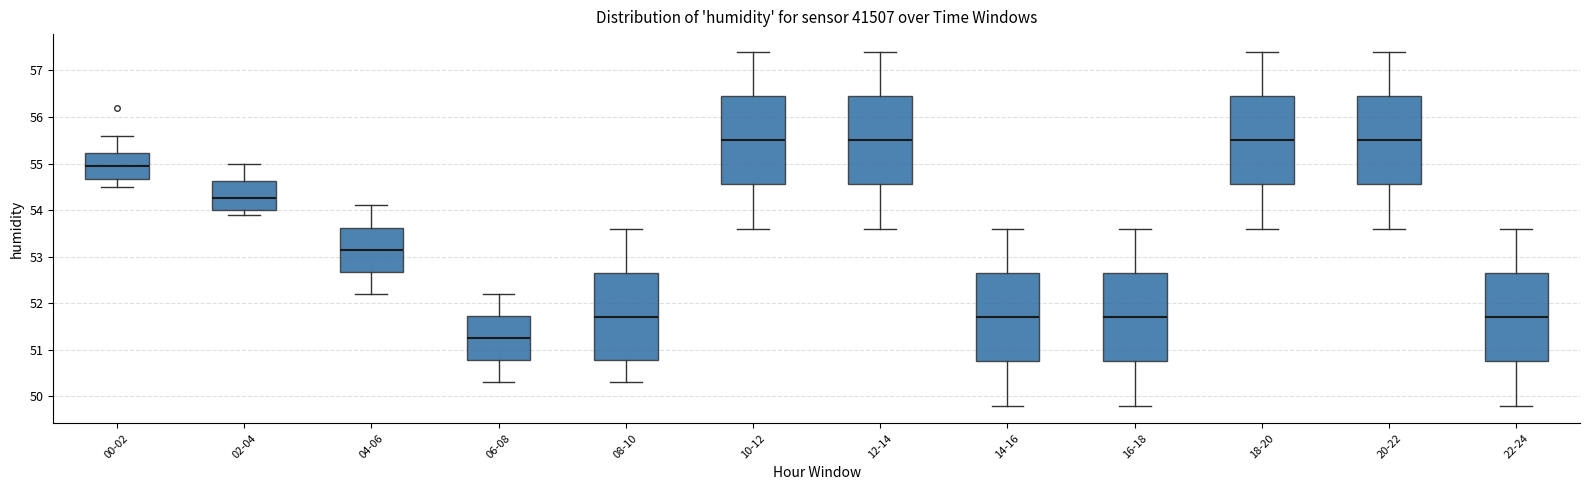

Reading left to right, transcribe this box plot: for each box, give where its median line is, the range the box spans, and where its two whiskers end, as read against the y-axis. The values are not printed on the chart, so give them approximately, as read against the axis.

00-02: median 55.0, box 54.7 to 55.2, whiskers 54.5 to 55.6
02-04: median 54.3, box 54.0 to 54.6, whiskers 53.9 to 55.0
04-06: median 53.2, box 52.7 to 53.6, whiskers 52.2 to 54.1
06-08: median 51.3, box 50.8 to 51.7, whiskers 50.3 to 52.2
08-10: median 51.7, box 50.8 to 52.7, whiskers 50.3 to 53.6
10-12: median 55.5, box 54.6 to 56.5, whiskers 53.6 to 57.4
12-14: median 55.5, box 54.6 to 56.5, whiskers 53.6 to 57.4
14-16: median 51.7, box 50.8 to 52.7, whiskers 49.8 to 53.6
16-18: median 51.7, box 50.8 to 52.7, whiskers 49.8 to 53.6
18-20: median 55.5, box 54.6 to 56.5, whiskers 53.6 to 57.4
20-22: median 55.5, box 54.6 to 56.5, whiskers 53.6 to 57.4
22-24: median 51.7, box 50.8 to 52.7, whiskers 49.8 to 53.6